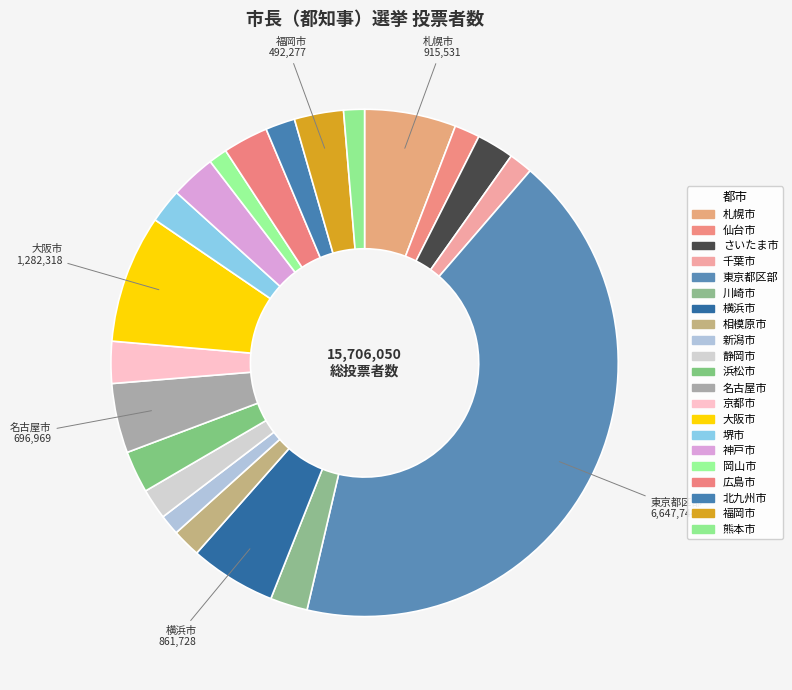

To the nearest percent, what is the difference between the 横浜市 and 千葉市 slice percentages?

4%